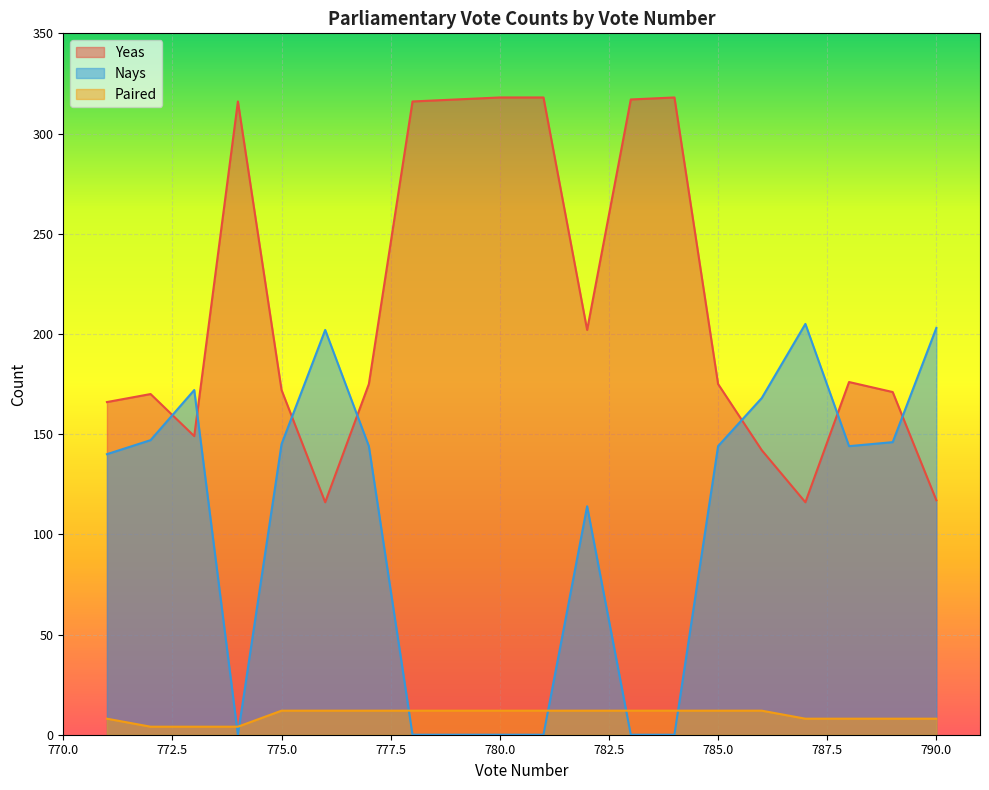

Which series has the largest total across all categories?

Yeas